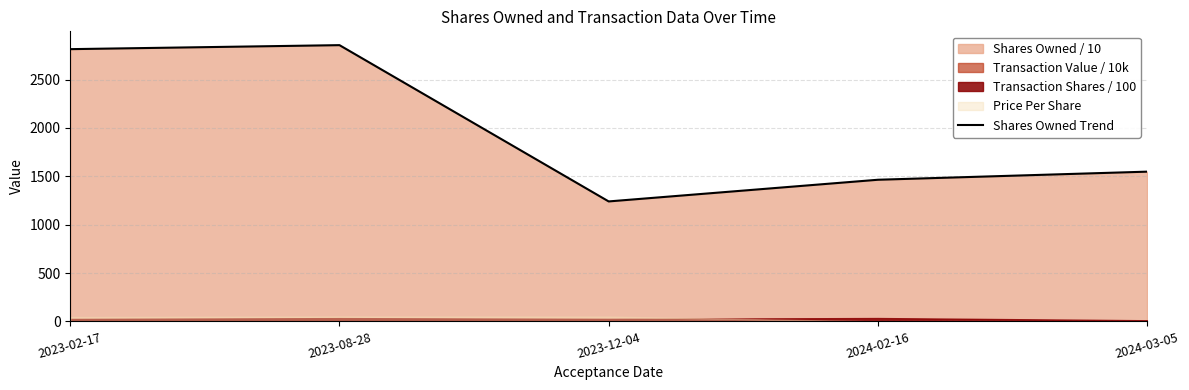

Which category has the lowest value across all series?

2023-12-04